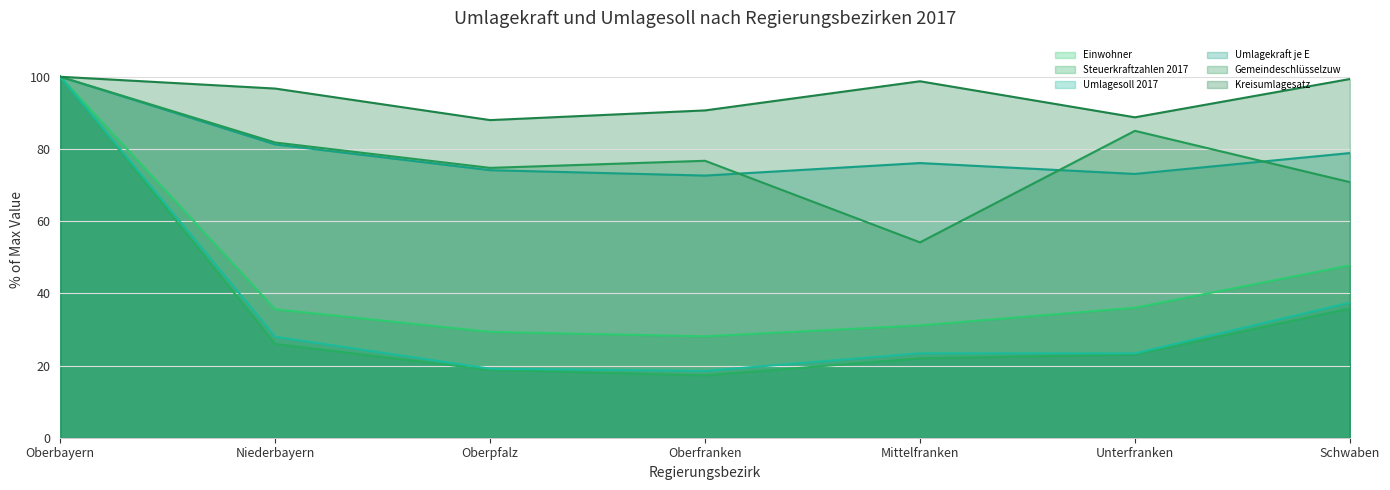

Reading left to right, list all the values displayed in this chart.

Einwohner: Oberbayern=100.0	Niederbayern=35.6	Oberpfalz=29.3	Oberfranken=28.1	Mittelfranken=31.1	Unterfranken=36.0	Schwaben=47.7
Steuerkraftzahlen 2017: Oberbayern=100.0	Niederbayern=26.0	Oberpfalz=18.8	Oberfranken=17.3	Mittelfranken=22.0	Unterfranken=23.1	Schwaben=35.8
Umlagesoll 2017: Oberbayern=100.0	Niederbayern=28.0	Oberpfalz=19.1	Oberfranken=18.5	Mittelfranken=23.4	Unterfranken=23.4	Schwaben=37.4
Umlagekraft je E: Oberbayern=100.0	Niederbayern=81.3	Oberpfalz=74.1	Oberfranken=72.6	Mittelfranken=76.1	Unterfranken=73.1	Schwaben=78.9
Gemeindeschlüsselzuw: Oberbayern=100.0	Niederbayern=81.8	Oberpfalz=74.8	Oberfranken=76.7	Mittelfranken=54.1	Unterfranken=85.0	Schwaben=70.8
Kreisumlagesatz: Oberbayern=100.0	Niederbayern=96.7	Oberpfalz=88.0	Oberfranken=90.7	Mittelfranken=98.8	Unterfranken=88.8	Schwaben=99.4